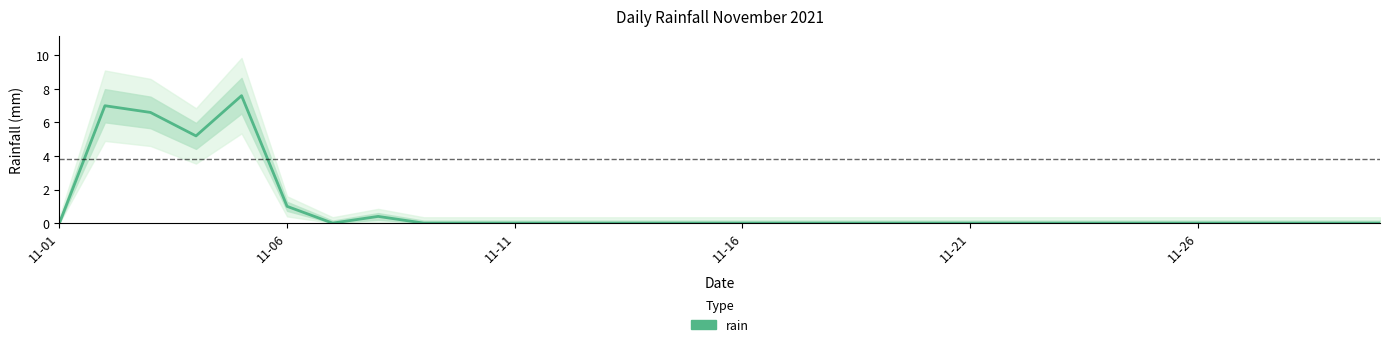

What is the approximate value at 2021-11-03?

6.6